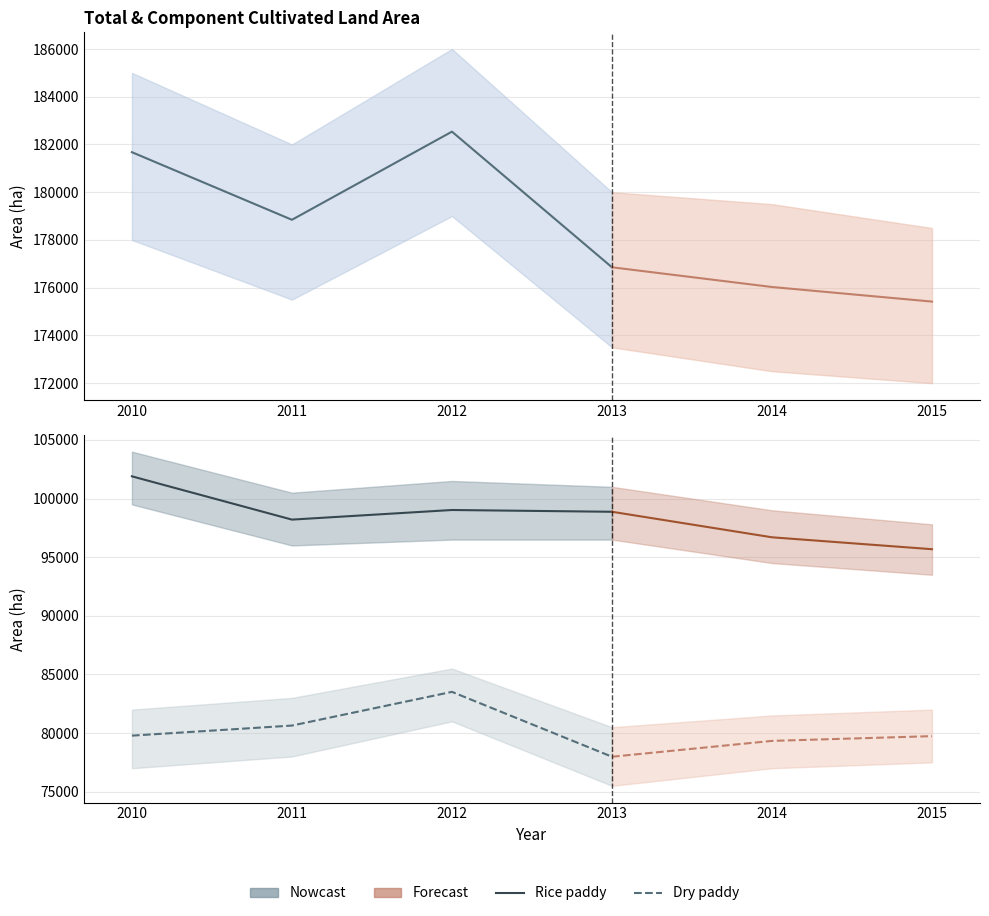

True or false: Dry paddy and Rice paddy cross at least once.

False